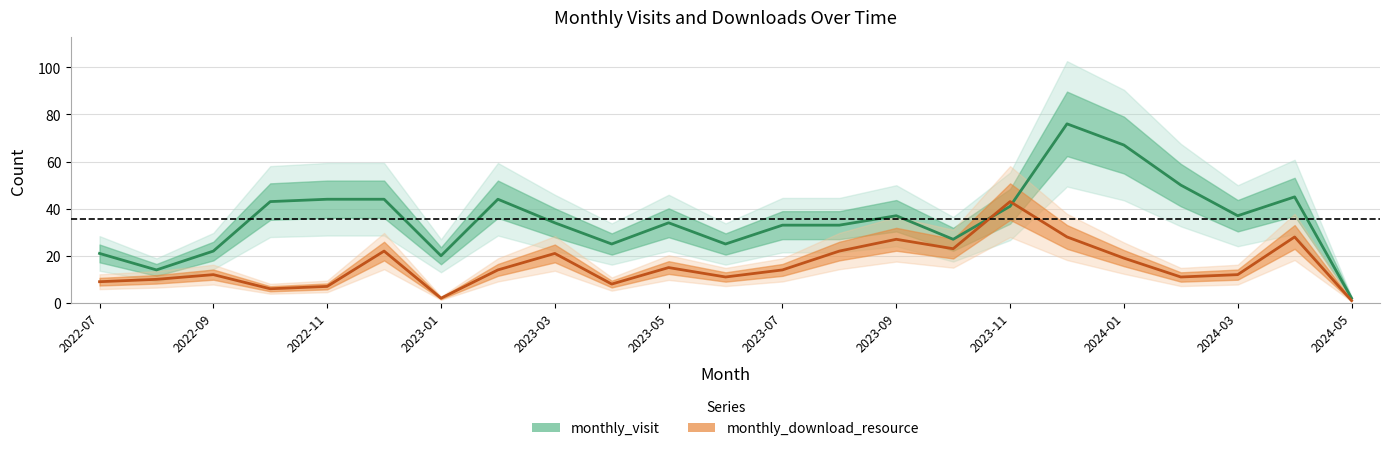

What is the difference between the second highest and minimum values in the monthly_visit series?

65